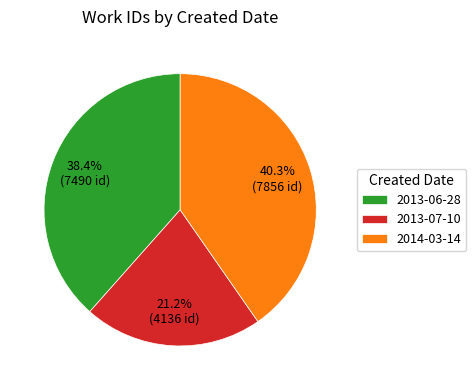

True or false: 2014-03-14 accounts for 40% of the total.

True